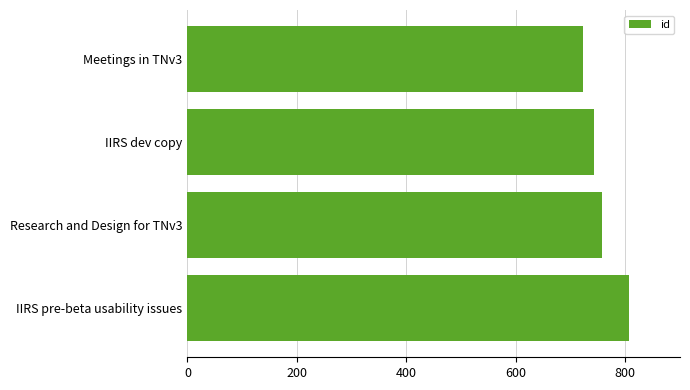

Reading bottom to top, list all the values displayed in this chart.

806	757	743	722